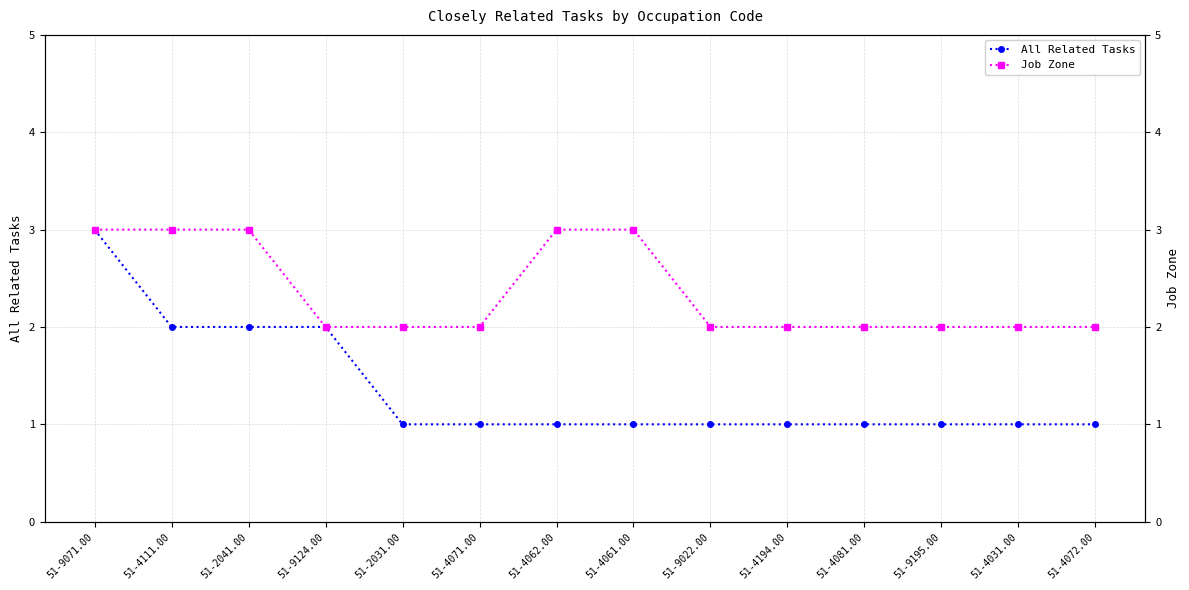

What are all the series names shown in the legend?

All Related Tasks, Job Zone